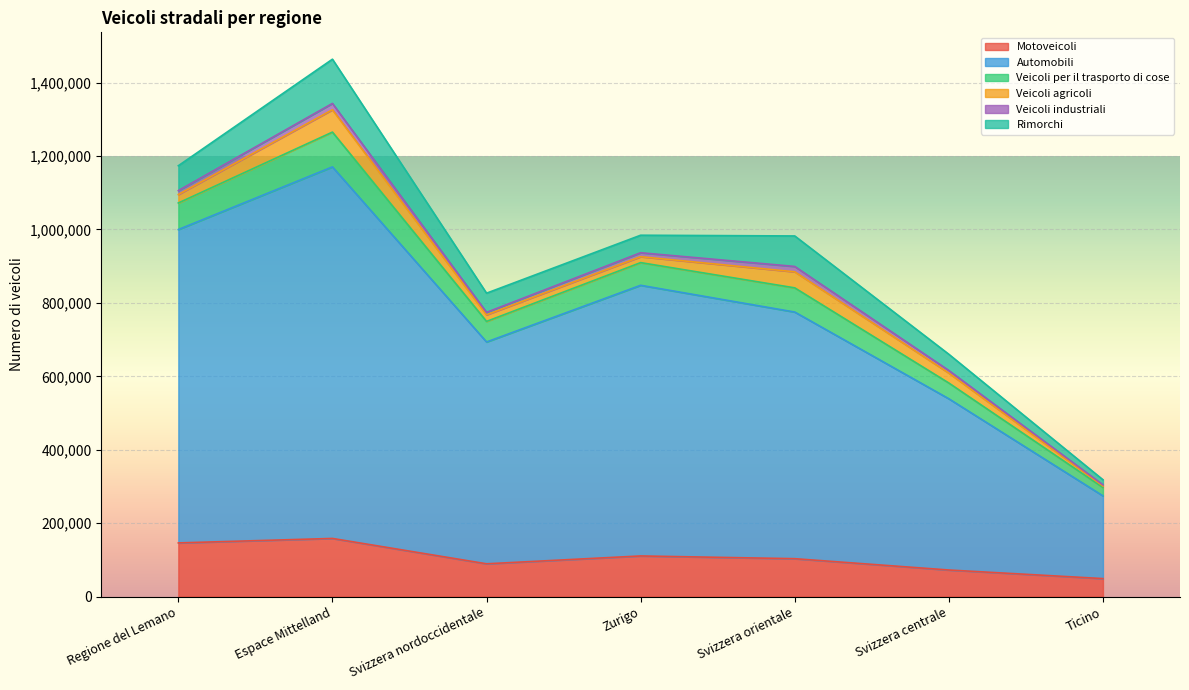

Is it true that Motoveicoli equals 23324 at Svizzera orientale?

False